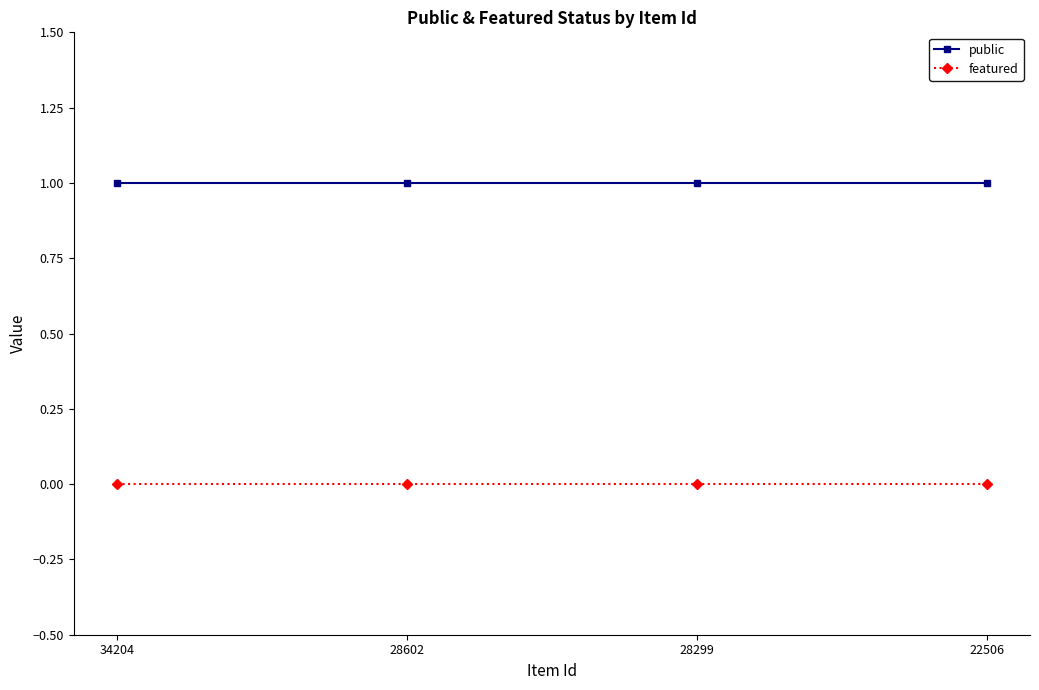

What is the value of the public point at the 2nd from the left?

1